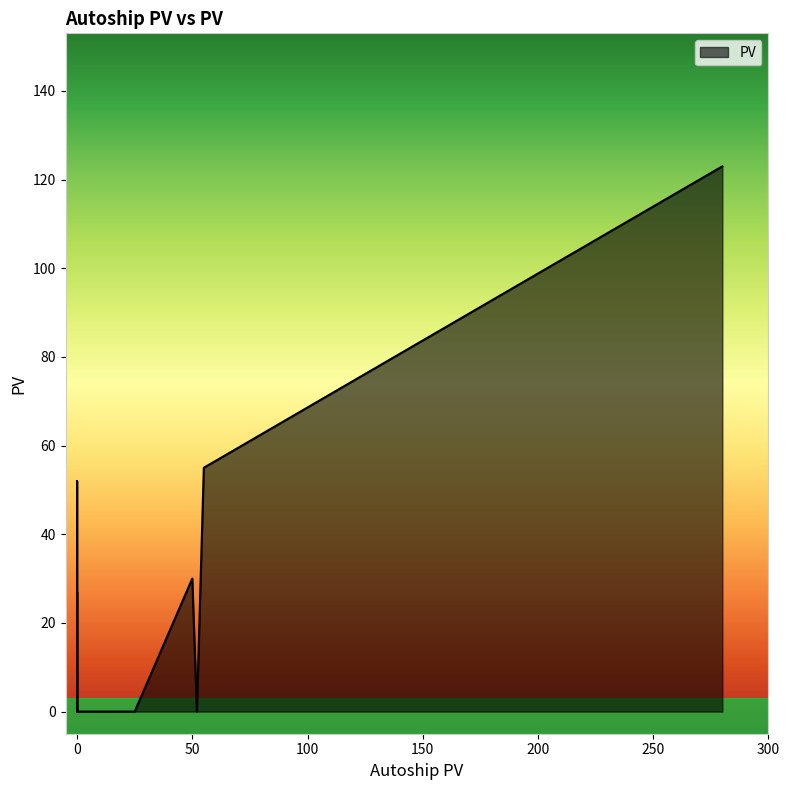

List the labels in order of value, largest first.

280, 55, 0, 50, 0, 0, 0, 0, 0, 0, 0, 0, 0, 0, 0, 0, 0, 0, 0, 0, 0, 0, 0, 0, 0, 0, 0, 0, 0, 0, 0, 0, 0, 25, 52, 0, 0, 0, 0, 0